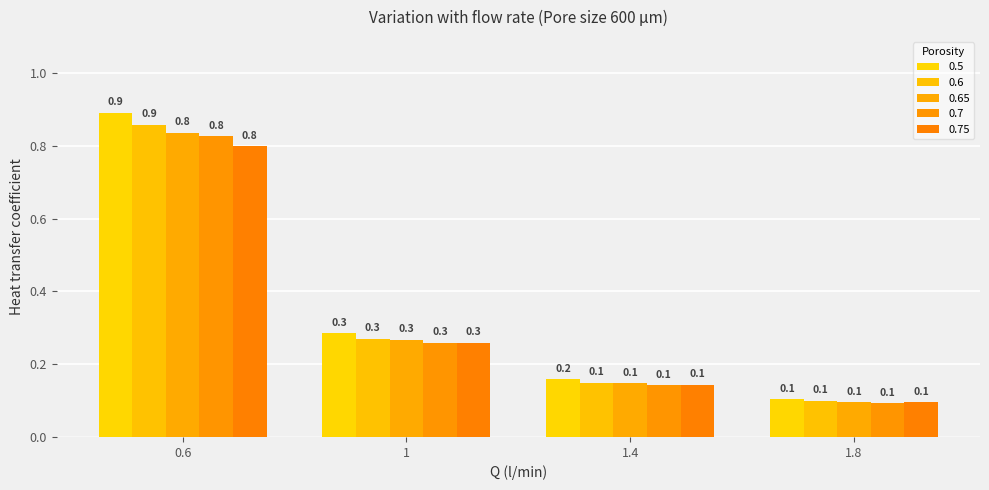

What are all the series names shown in the legend?

0.5, 0.6, 0.65, 0.7, 0.75